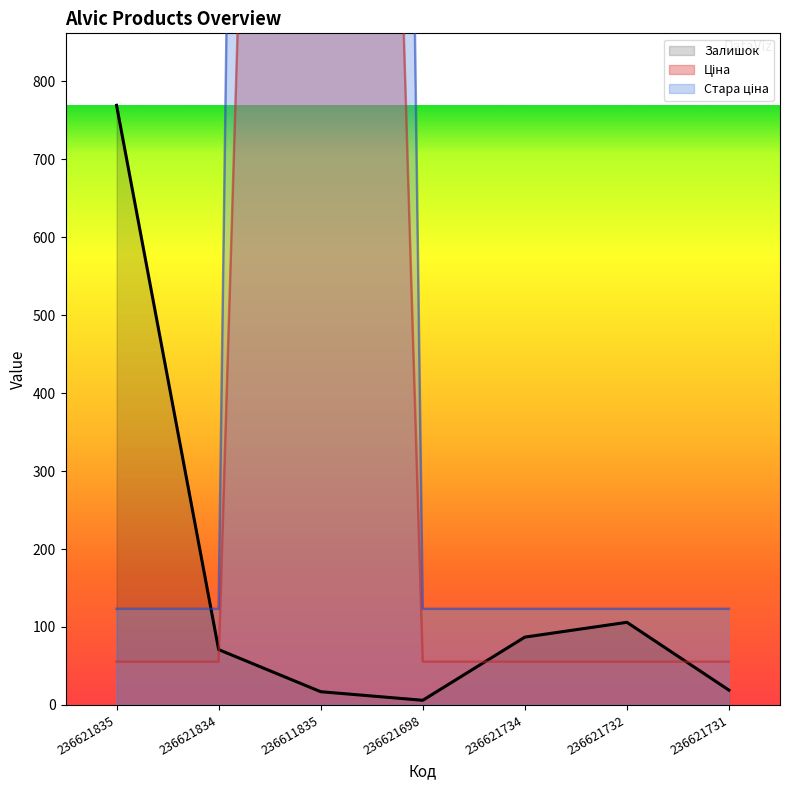

The value of Залишок at 236621835 is 1355. True or false?

False